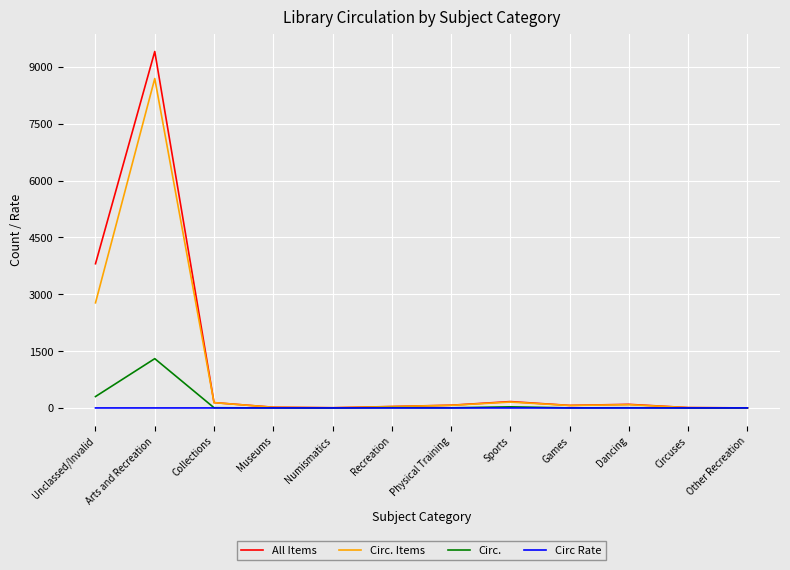

At which category is the sum across all series the highest?

Arts and Recreation